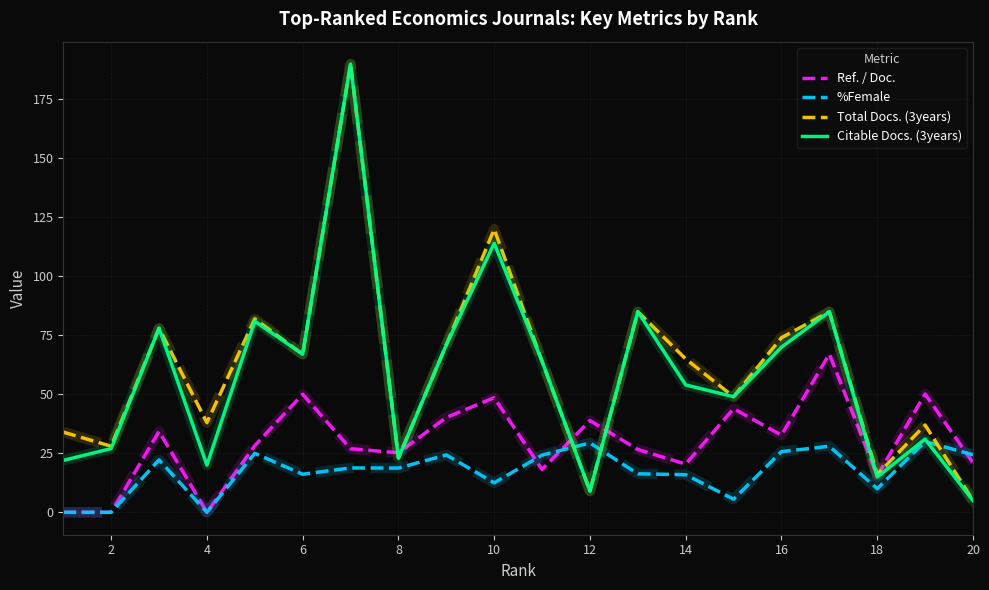

True or false: Citable Docs. (3years) has more than 1 interior local peaks.

True